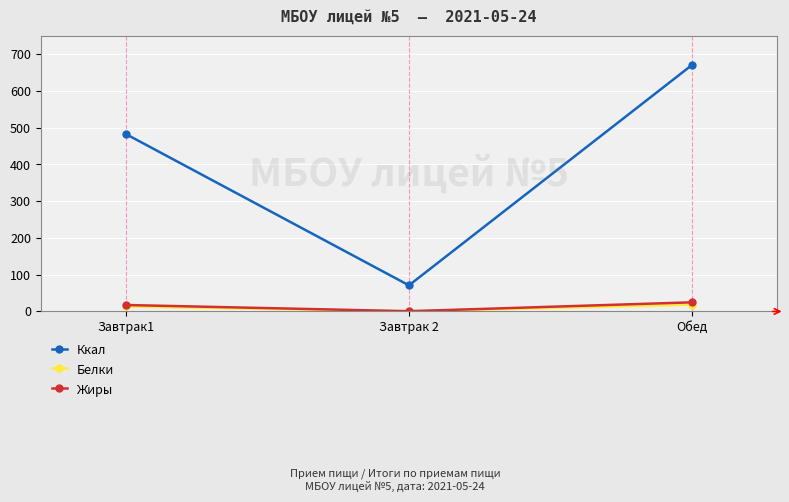

How many lines are shown in the chart?

3